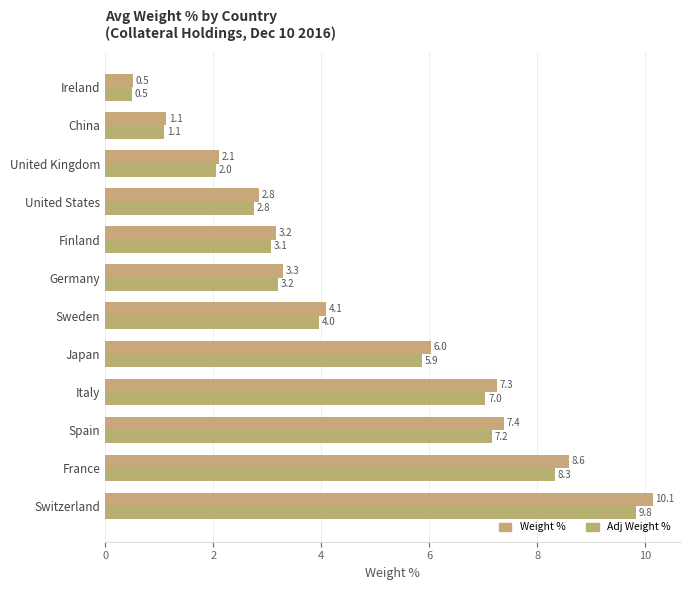

Which series has the largest total across all categories?

Weight %